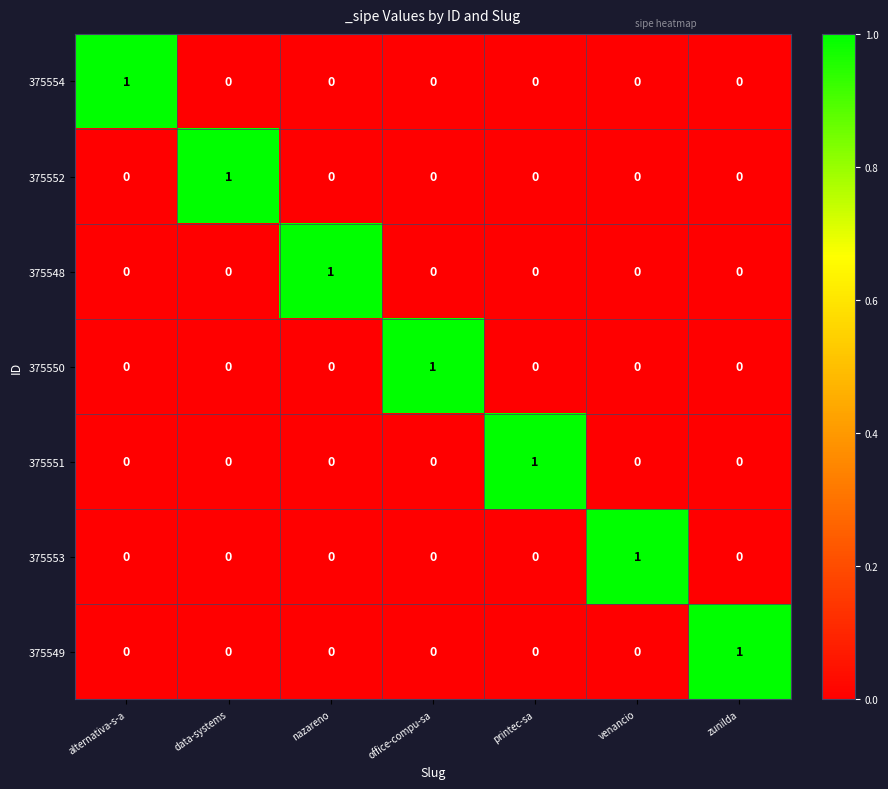

True or false: 375551 has a value of 0 at venancio.

True